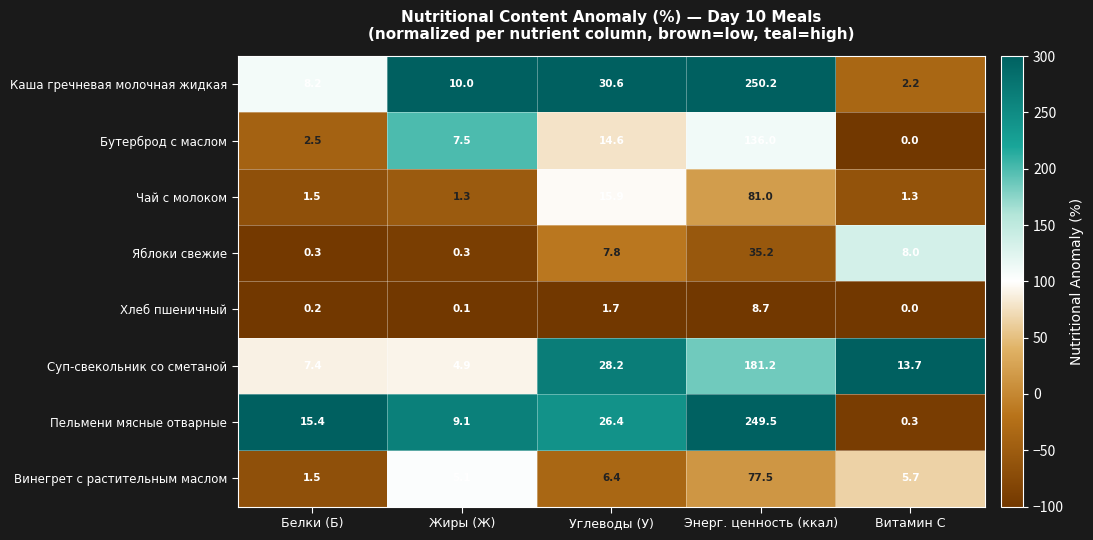

What is the sum of the Суп-свекольник со сметаной values at Углеводы (У) and Жиры (Ж)?

33.1